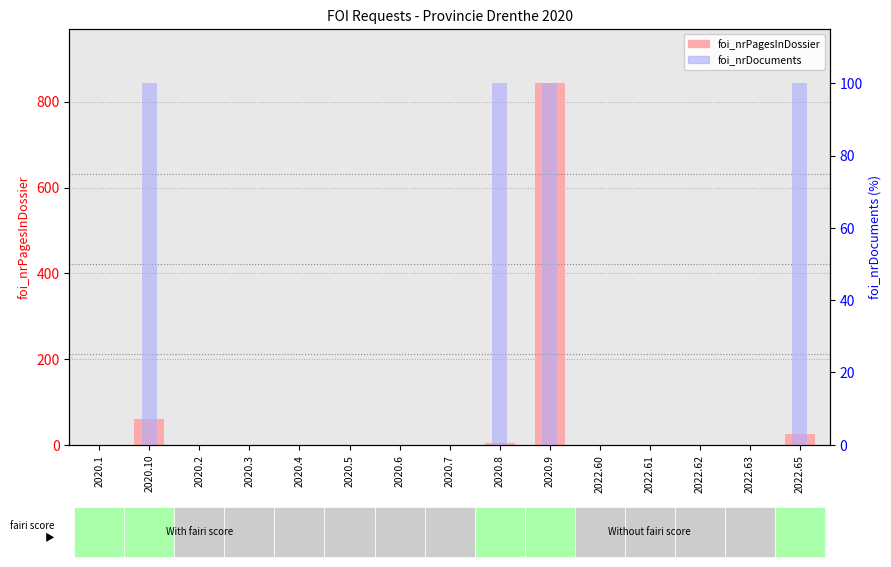

The value of foi_nrPagesInDossier at 2020.2 is 0. True or false?

True